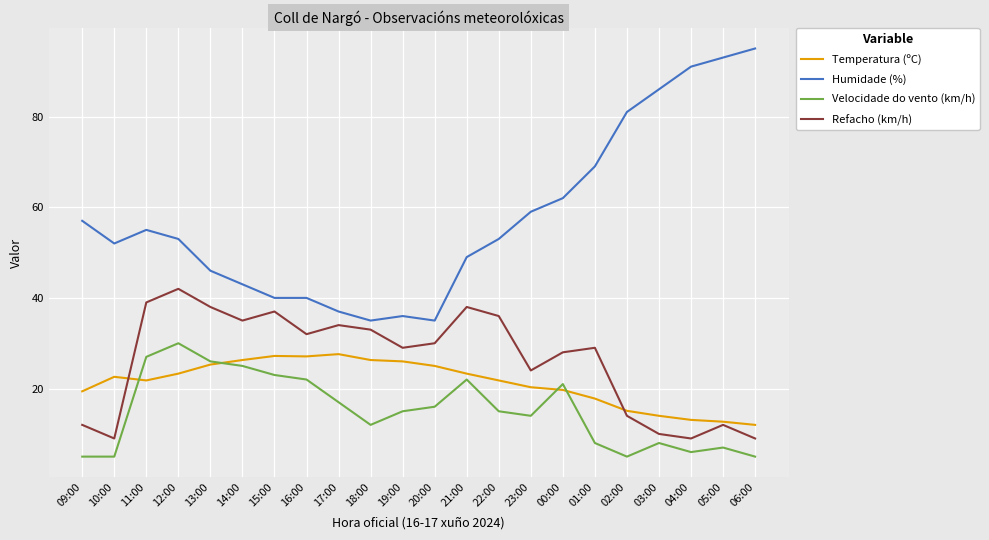

What is the minimum value for Velocidade do vento (km/h)?

5.0